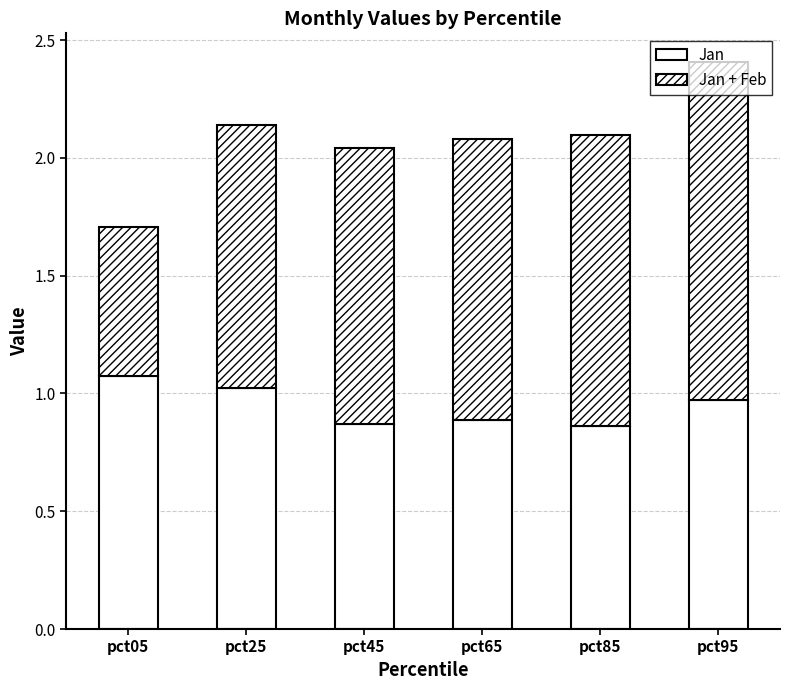

Count the number of data series in this chart.

2